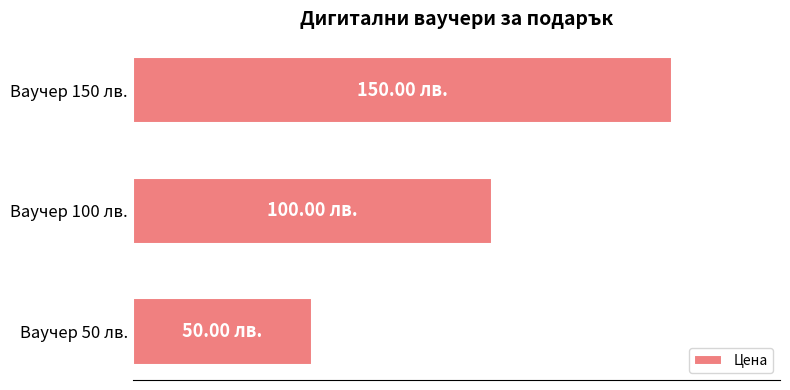

Does the chart contain any negative values?

No